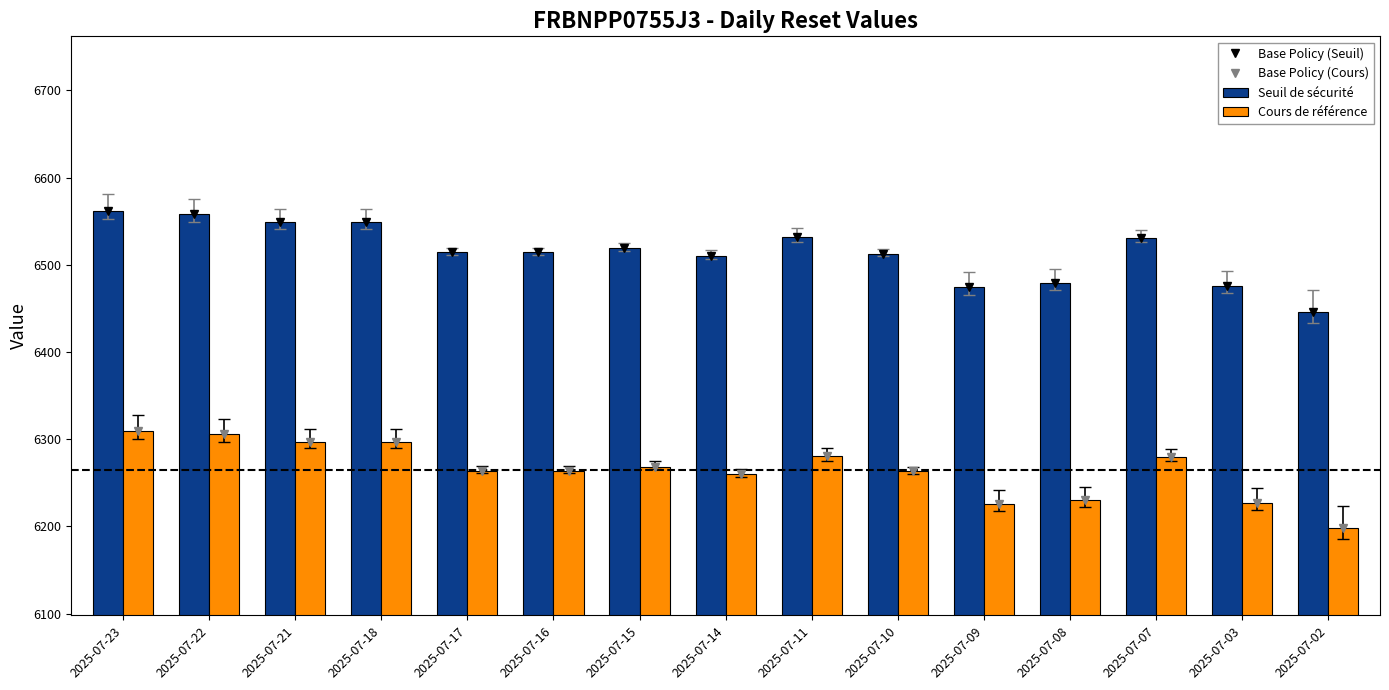

Are the bars horizontal?

No